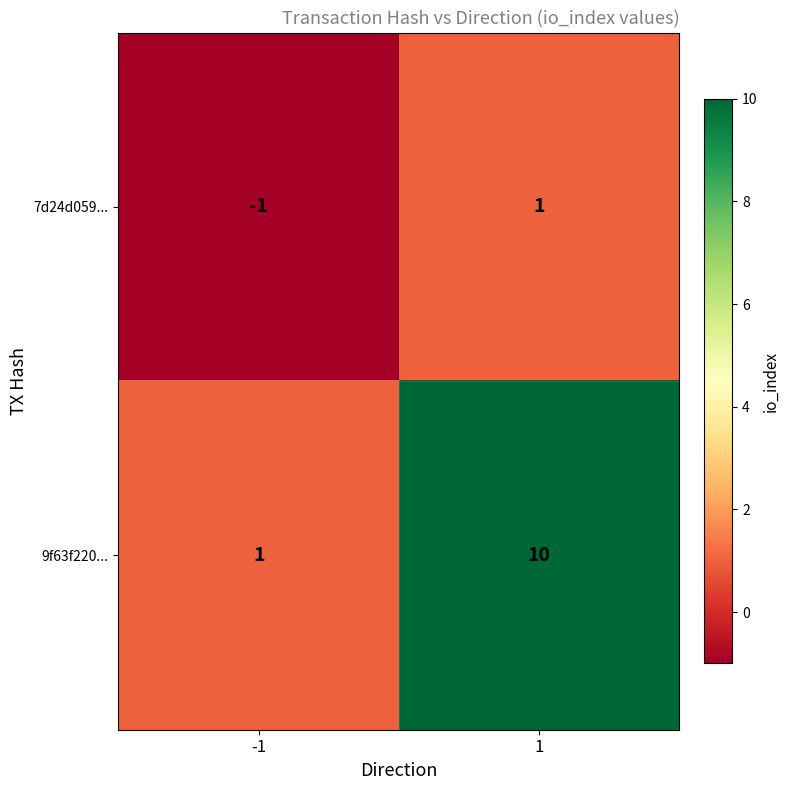

What is the sum of the 9f63f220... values at -1 and 1?

11